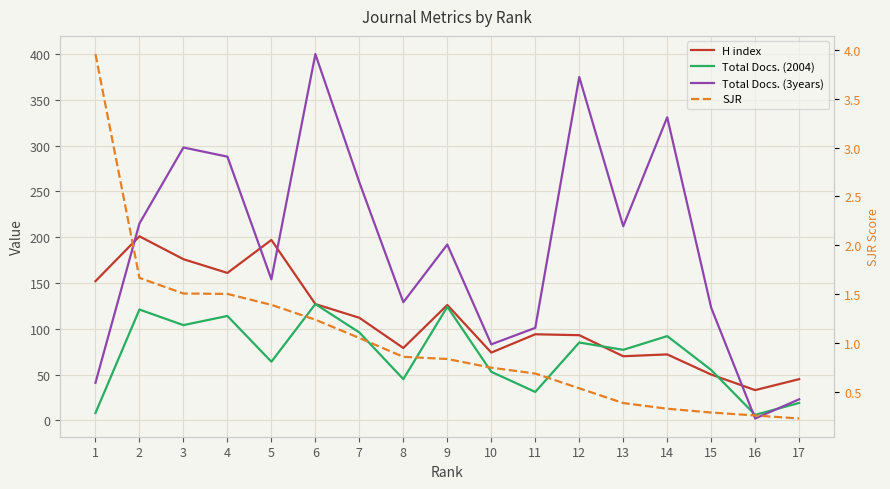

Which series changed the most between 6 and 10?

Total Docs. (3years)